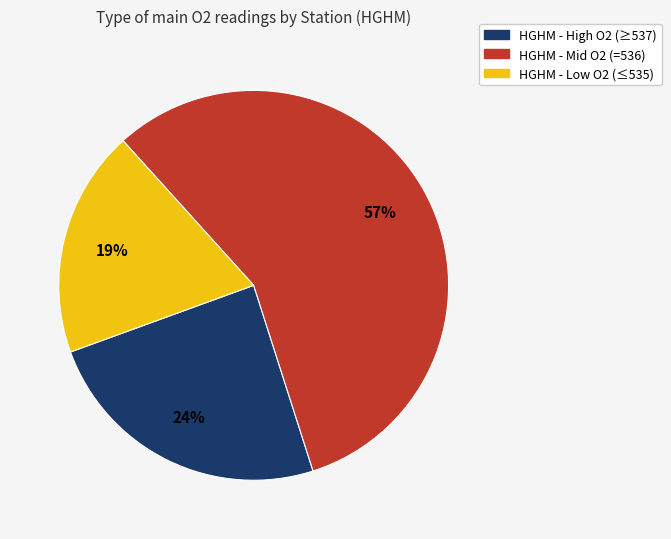

To the nearest percent, what is the difference between the largest and smallest slice percentages?

38%